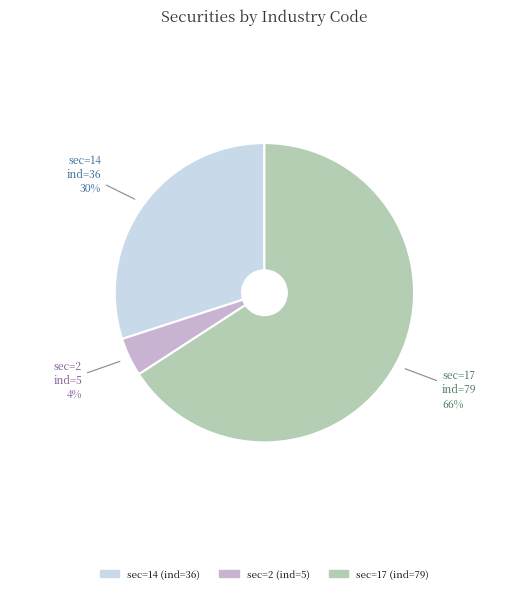

Which slice is the smallest?

sec=2 (ind=5)